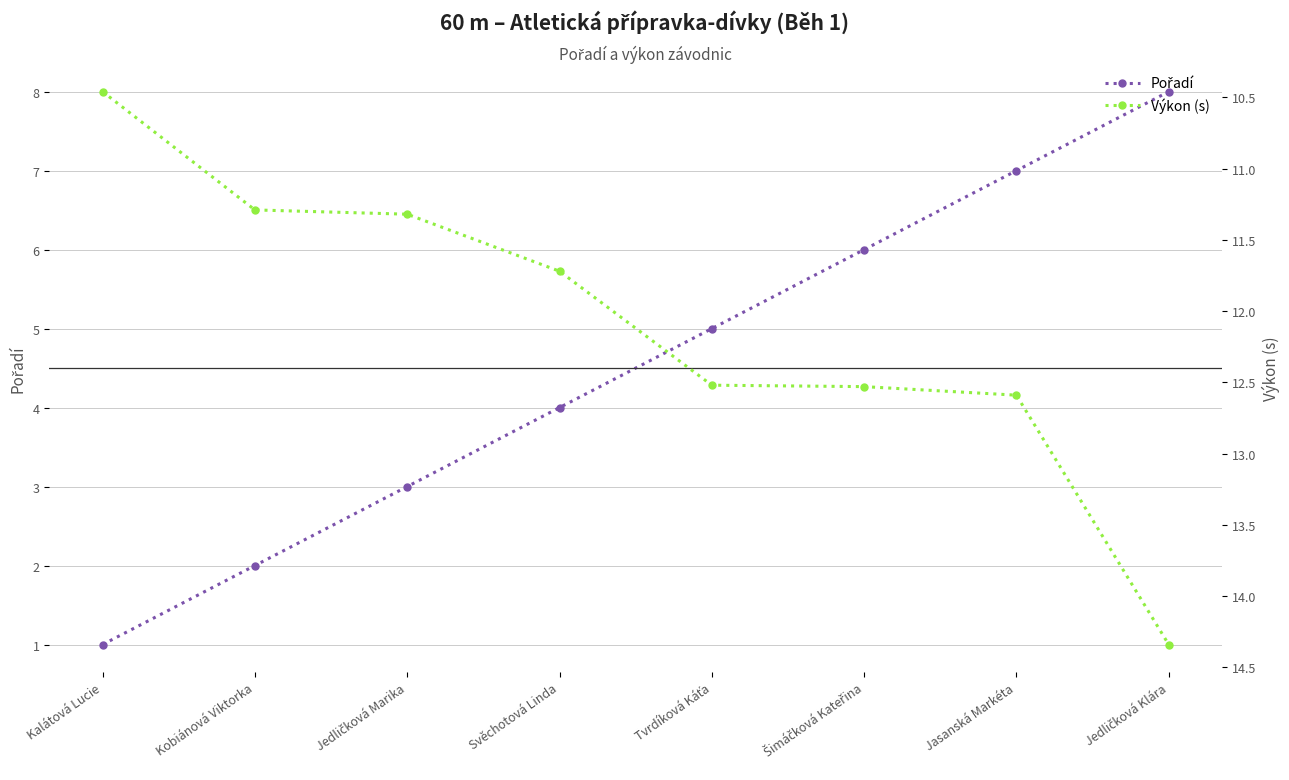

Is it true that Pořadí equals 7.0 at Jasanská Markéta?

True